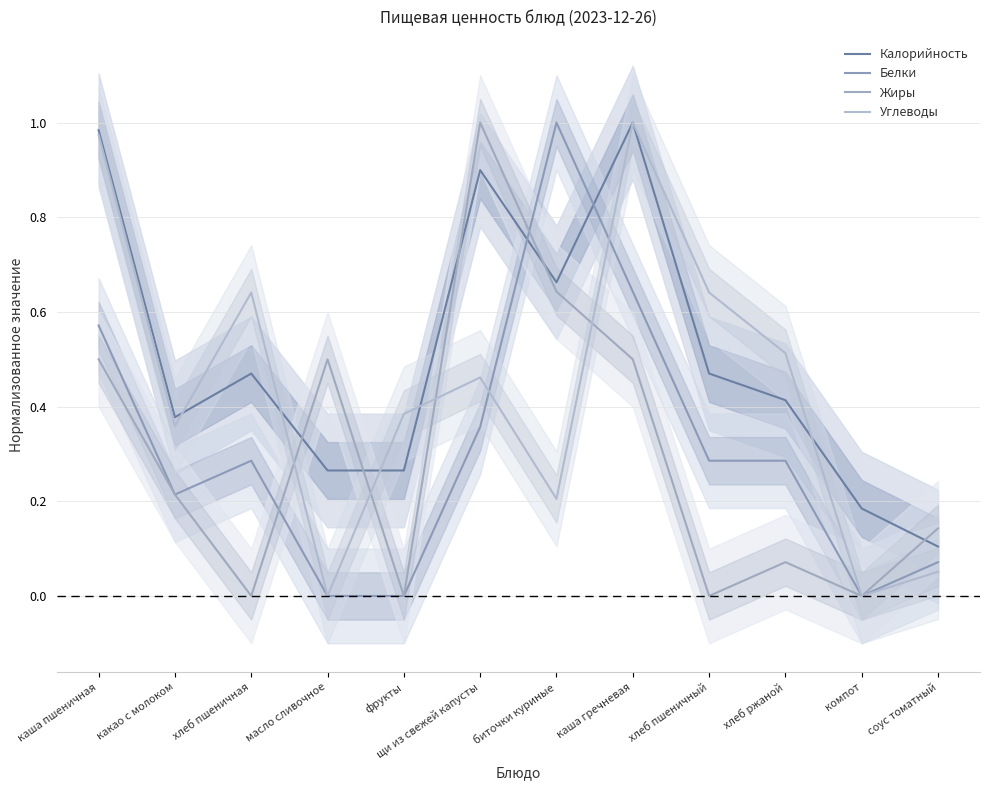

What is the average value of the Калорийность series?

0.5